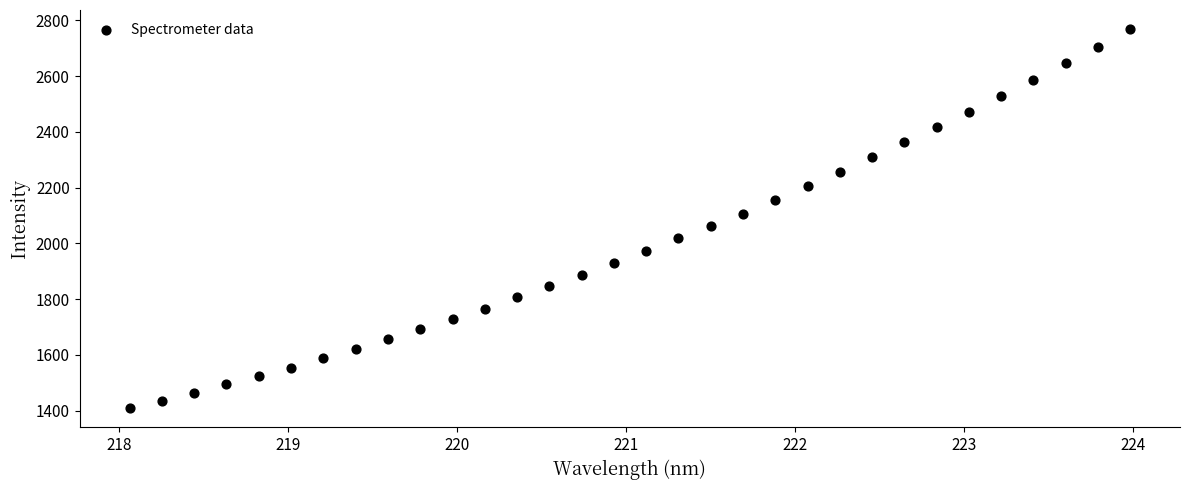

What is the range of X values (max minus min)?

5.9